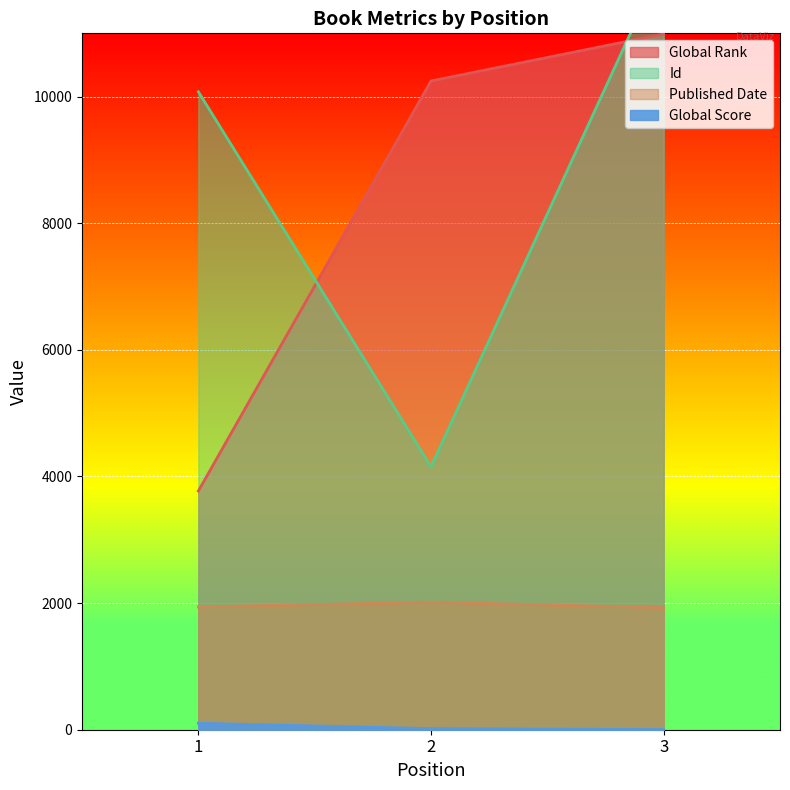

How many series are shown in this chart?

4